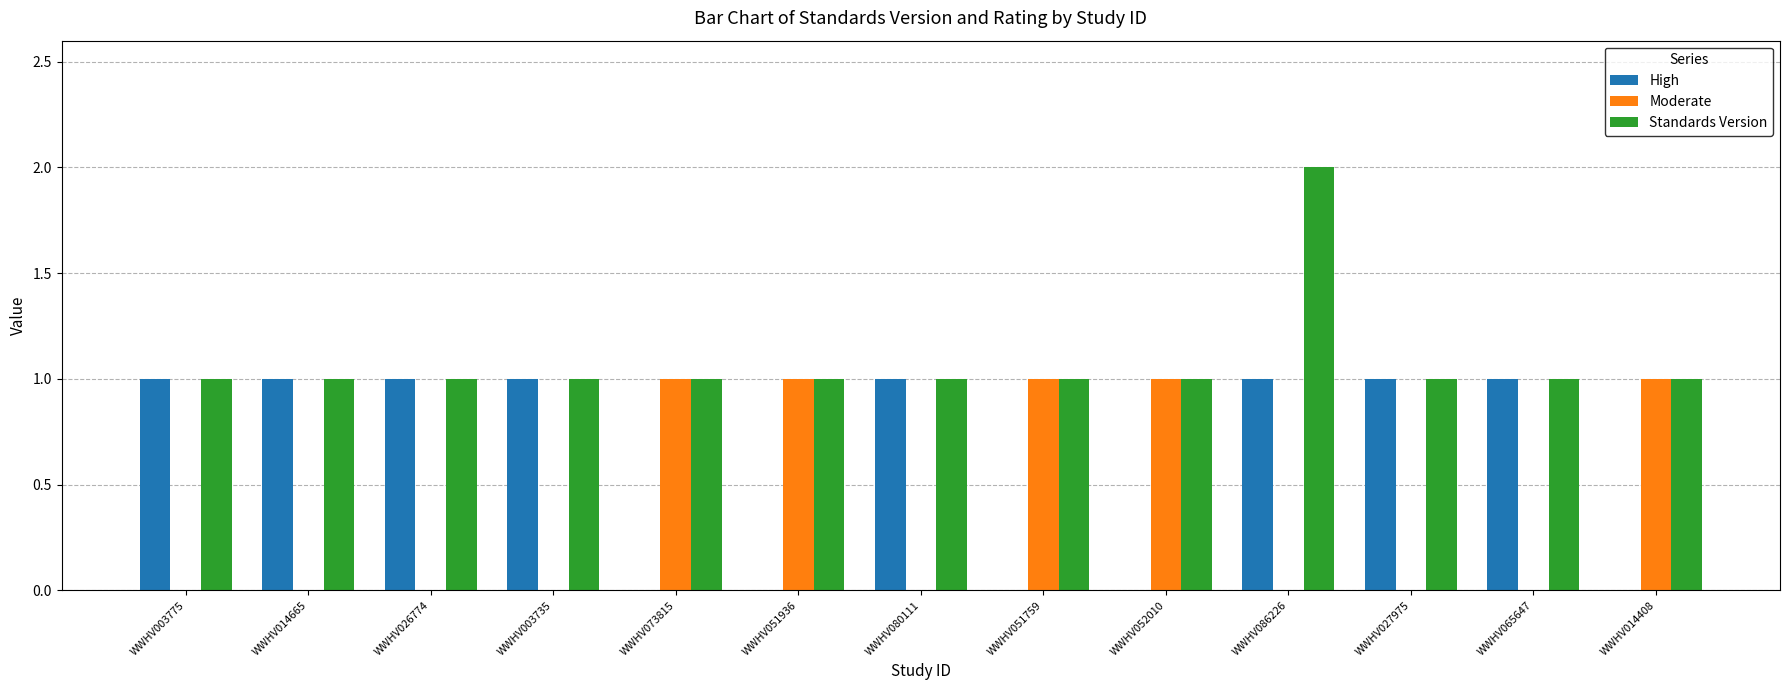

Which category has the highest value in the Standards Version series?

WWHV086226